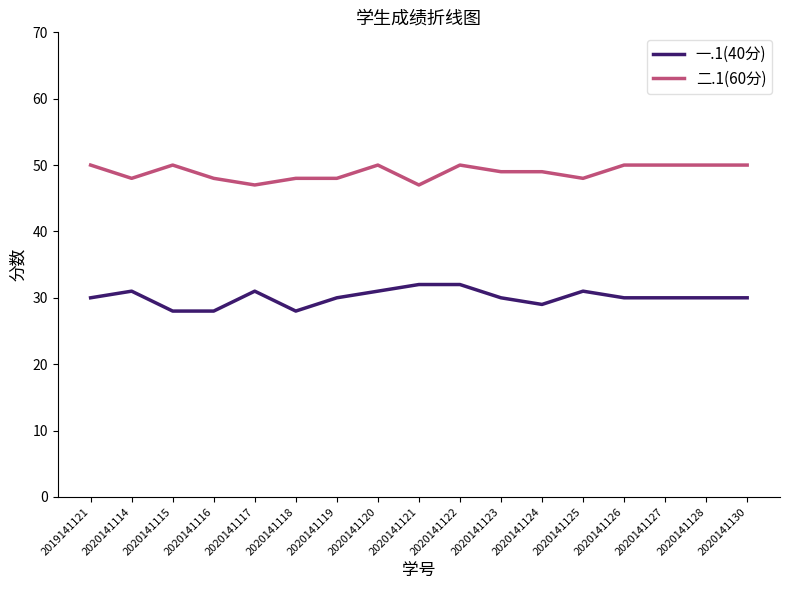

Where does the 二.1(60分) series first go above 49?

2019141121